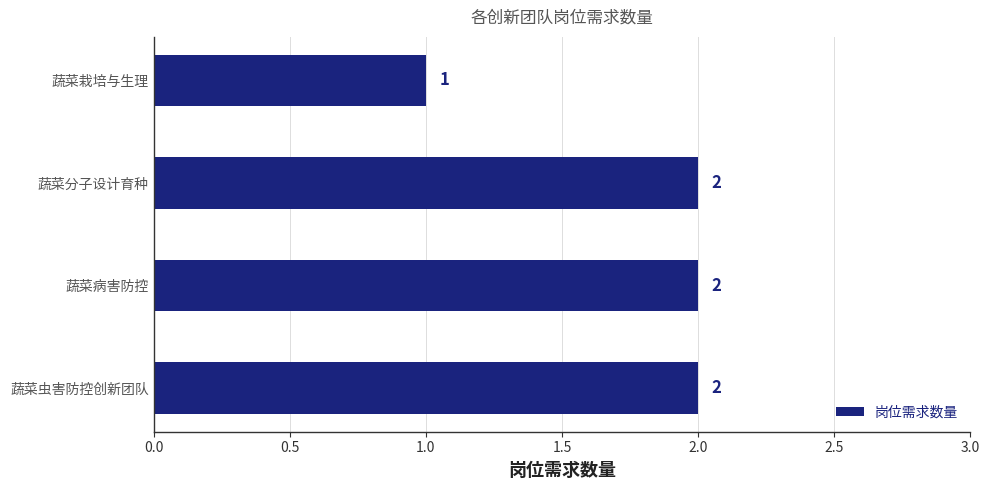

What is the ratio of the value at 蔬菜分子设计育种 to the value at 蔬菜病害防控?

1.0